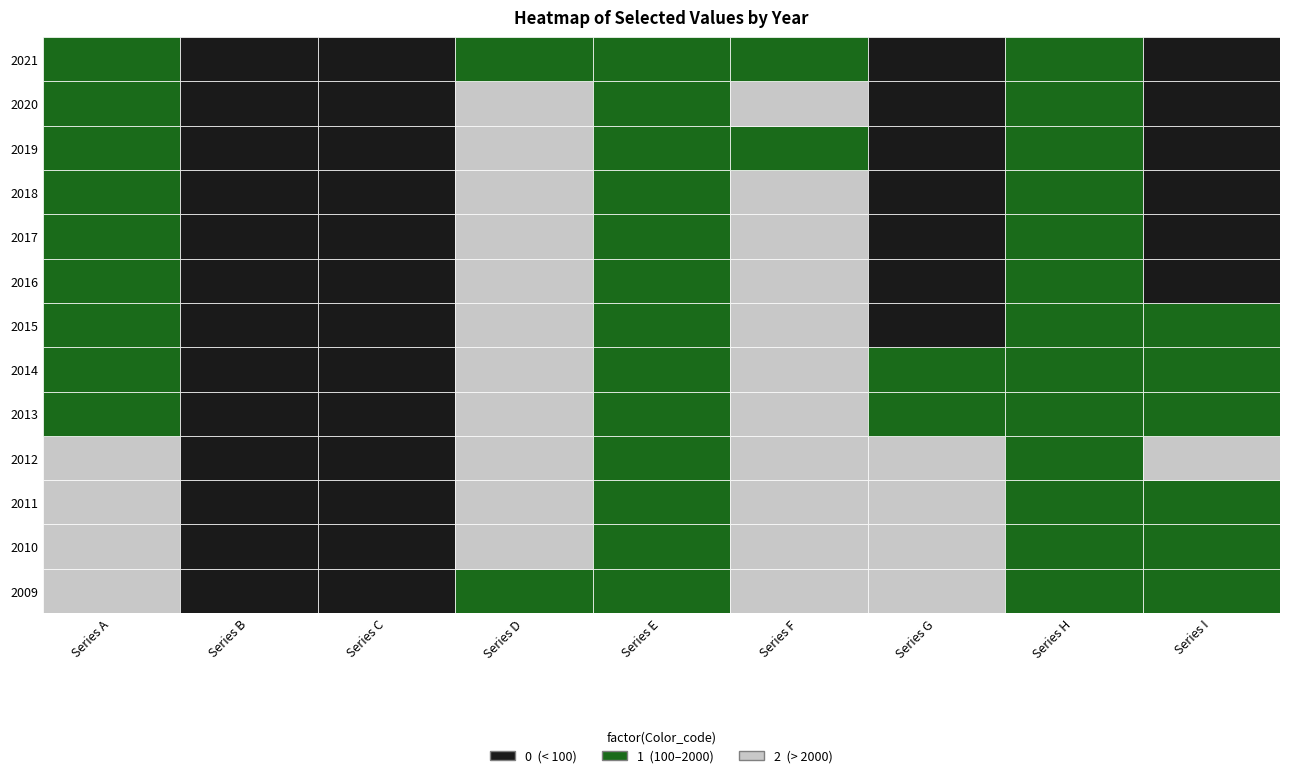

True or false: 2011 has a value of 383 at 7.

False